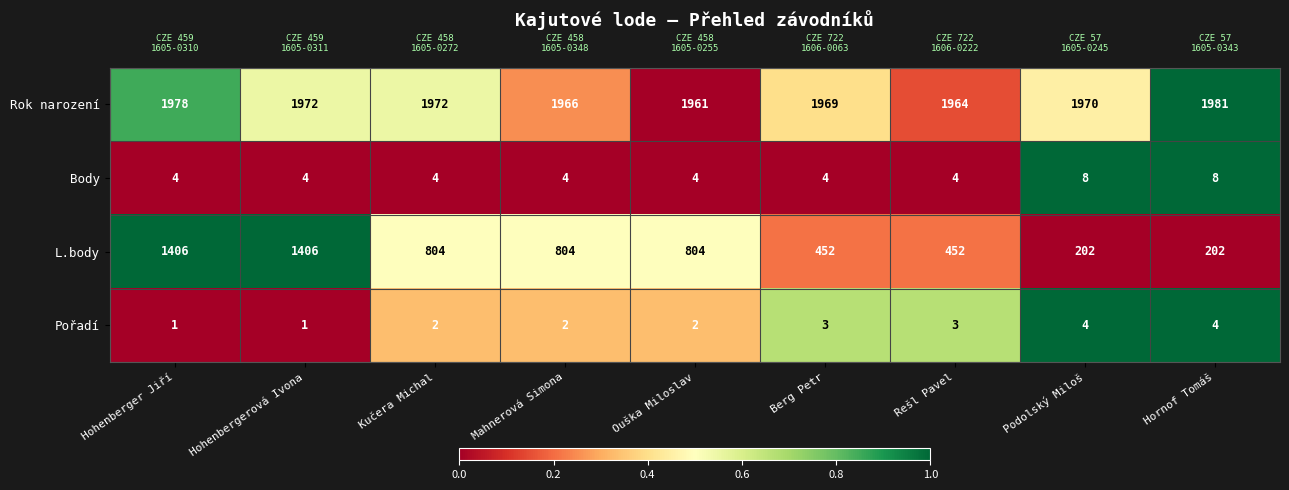

How many categories are shown in the chart?

9